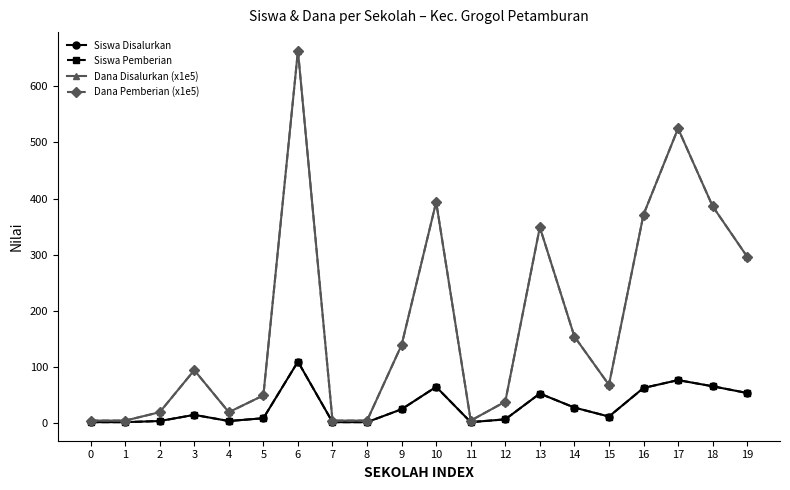

Where is the first local maximum for Dana Disalurkan (x1e5)?

3